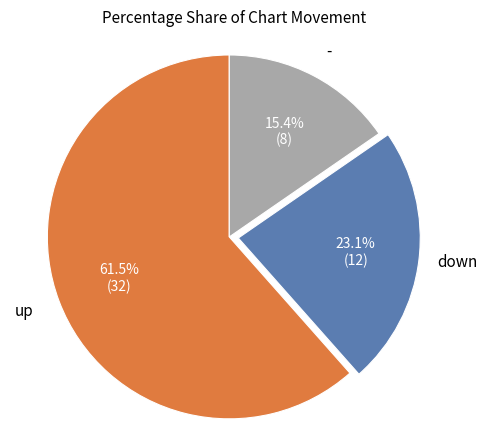

Is there a majority slice in this chart?

Yes